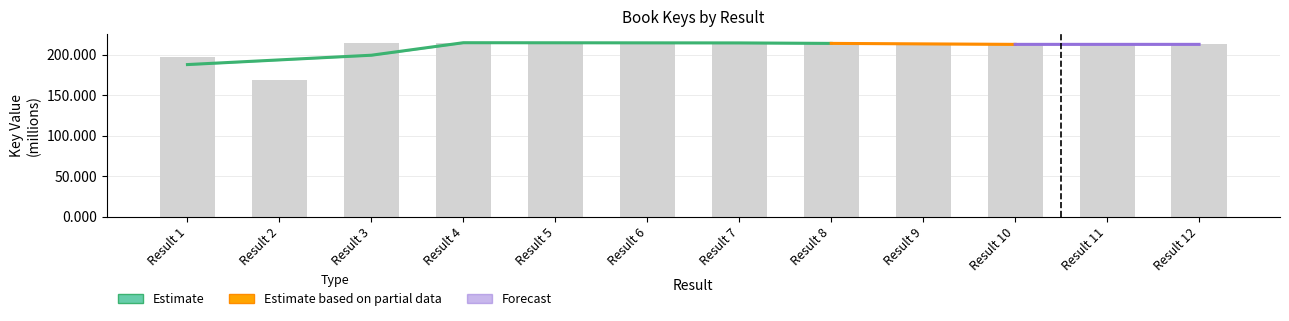

Rank the categories by value from highest to lowest.

Result 4, Result 3, Result 5, Result 7, Result 6, Result 8, Result 12, Result 11, Result 10, Result 9, Result 1, Result 2